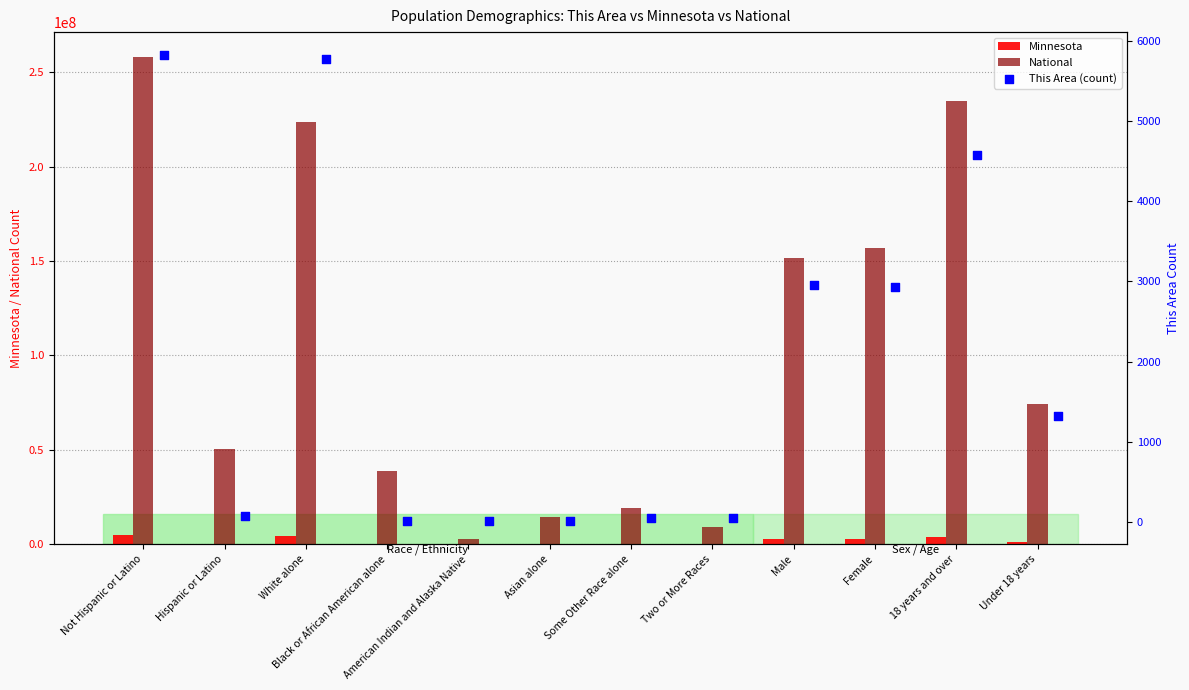

Which series has the largest total across all categories?

National